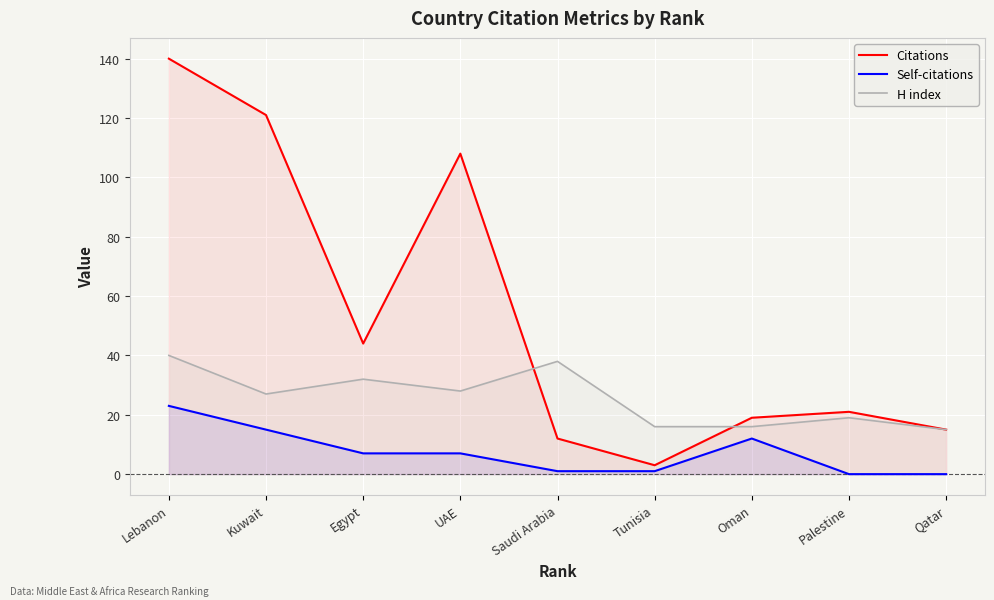

Reading left to right, list all the values displayed in this chart.

Citations: 140	121	44	108	12	3	19	21	15
Self-citations: 23	15	7	7	1	1	12	0	0
H index: 40	27	32	28	38	16	16	19	15